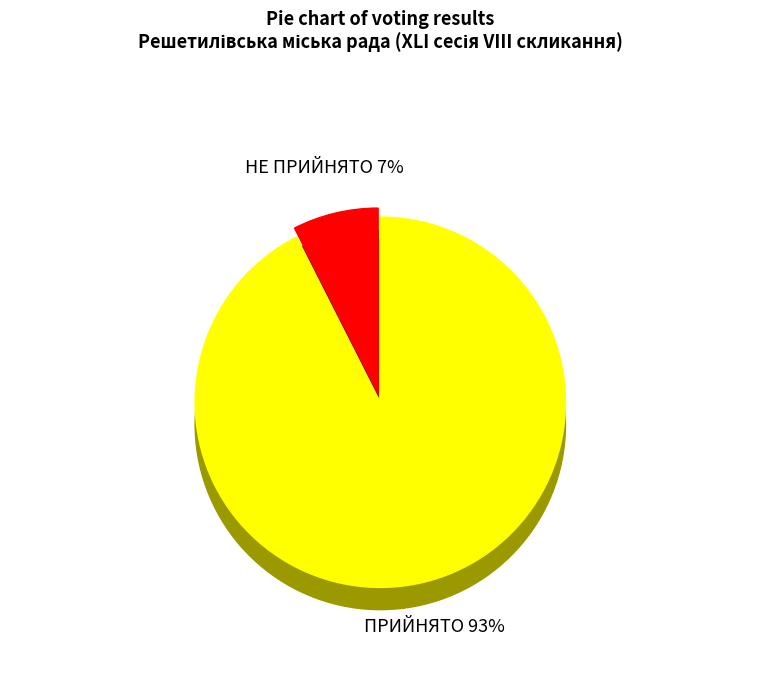

To the nearest percent, what is the difference between the largest and smallest slice percentages?

85%